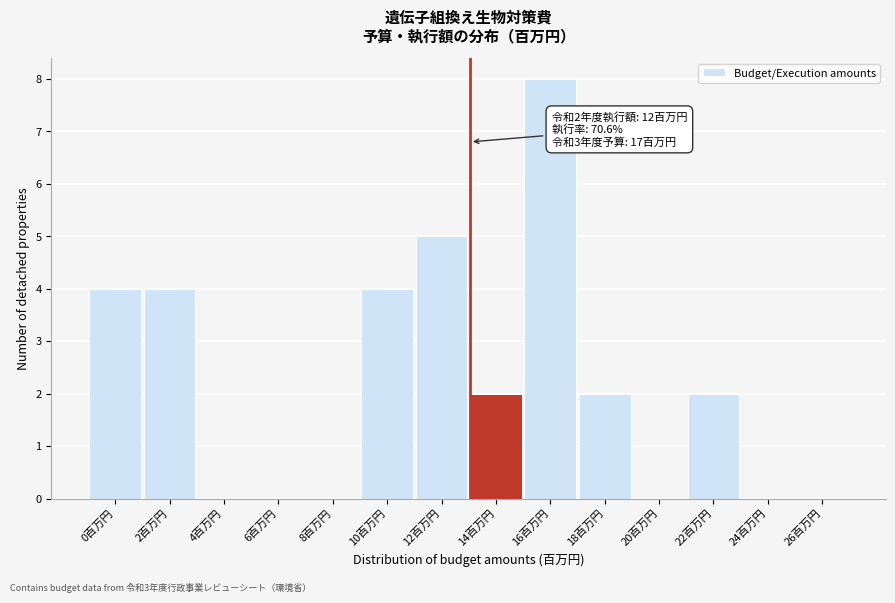

Reading left to right, list all the values displayed in this chart.

0百万円=4	2百万円=4	4百万円=0	6百万円=0	8百万円=0	10百万円=4	12百万円=5	14百万円=2	16百万円=8	18百万円=2	20百万円=0	22百万円=2	24百万円=0	26百万円=0